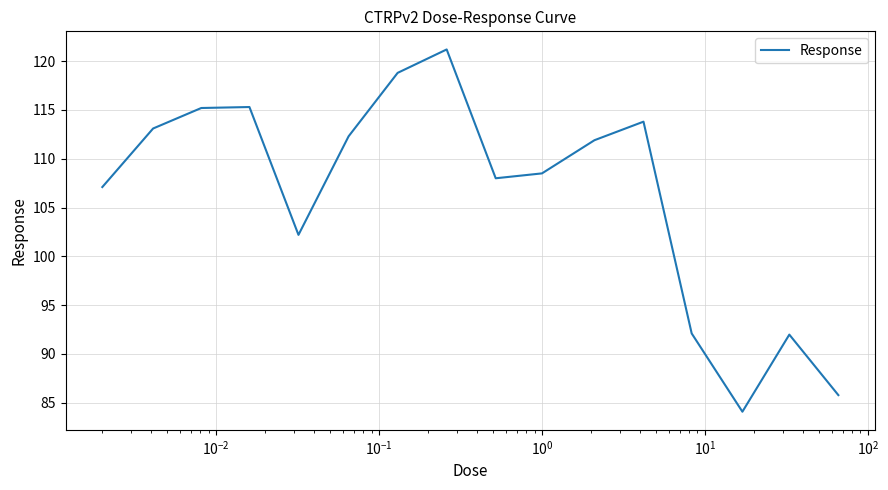

What is the difference between the maximum and minimum values?

37.1